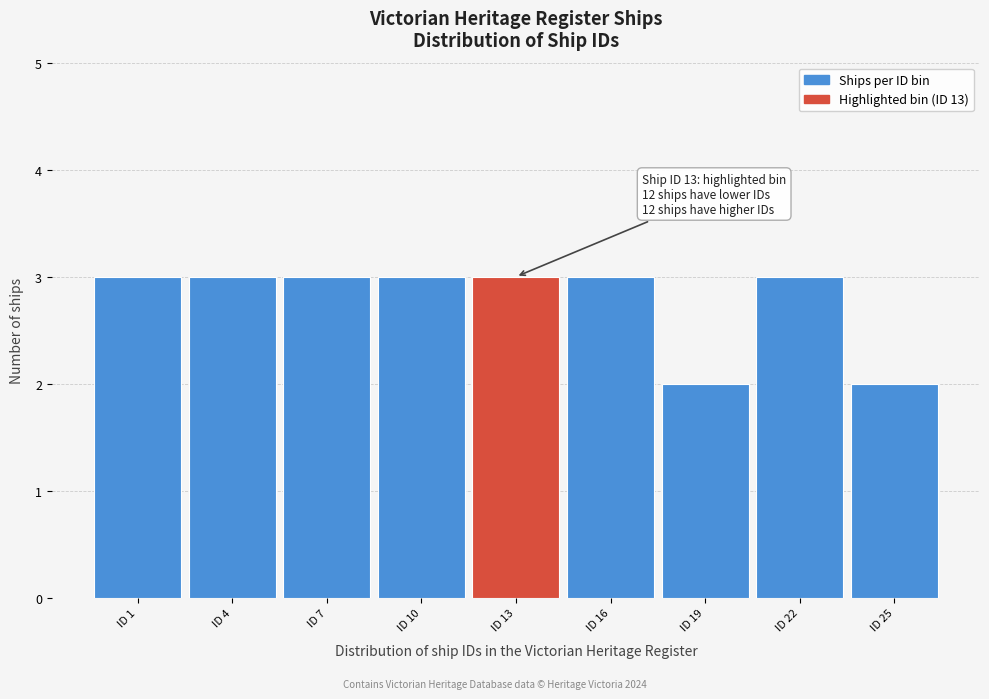

Reading left to right, transcribe all the data shown in this chart.

3	3	3	3	3	3	2	3	2